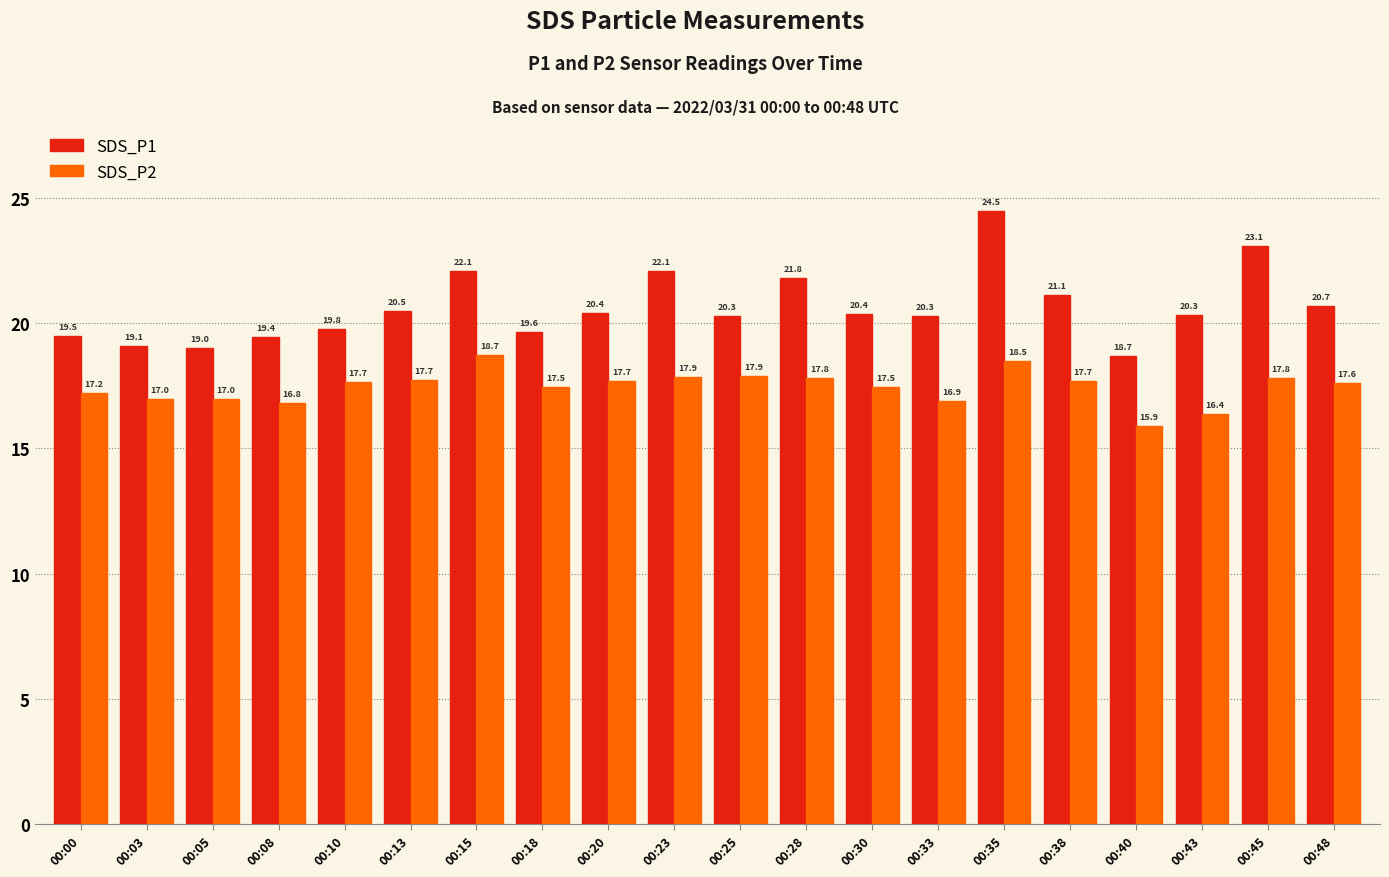

What is the value of the SDS_P1 bar at the 15th from the left?

24.5